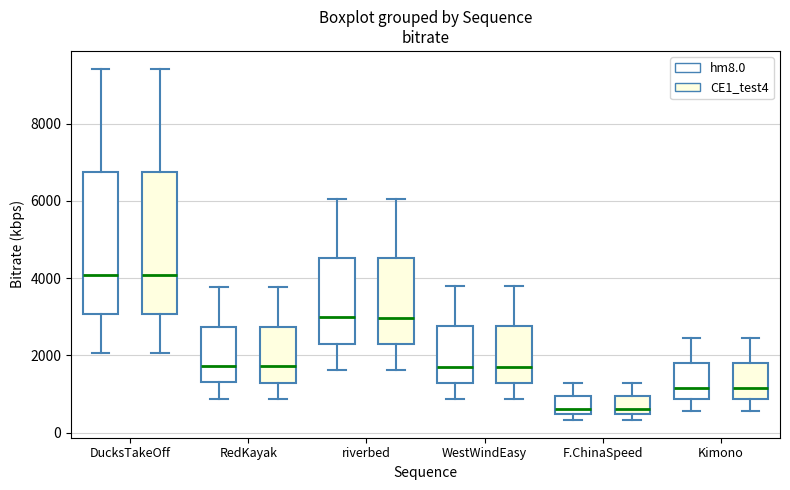

Reading left to right, transcribe this box plot: for each box, give where its median line is, the range the box spans, and where its two whiskers end, as read against the y-axis. The values are not printed on the chart, so give them approximately, as read against the axis.

DucksTakeOff (hm8.0): median 4000, box 3000 to 6800, whiskers 2000 to 9400
DucksTakeOff (CE1_test4): median 4000, box 3000 to 6800, whiskers 2000 to 9400
RedKayak (hm8.0): median 1800, box 1200 to 2800, whiskers 800 to 3800
RedKayak (CE1_test4): median 1800, box 1200 to 2800, whiskers 800 to 3800
riverbed (hm8.0): median 3000, box 2400 to 4600, whiskers 1600 to 6000
riverbed (CE1_test4): median 3000, box 2200 to 4600, whiskers 1600 to 6000
WestWindEasy (hm8.0): median 1800, box 1200 to 2800, whiskers 800 to 3800
WestWindEasy (CE1_test4): median 1800, box 1200 to 2800, whiskers 800 to 3800
F.ChinaSpeed (hm8.0): median 600, box 400 to 1000, whiskers 400 (just below the box's lower edge) to 1200
F.ChinaSpeed (CE1_test4): median 600, box 400 to 1000, whiskers 400 (just below the box's lower edge) to 1200
Kimono (hm8.0): median 1200, box 800 to 1800, whiskers 600 to 2400
Kimono (CE1_test4): median 1200, box 800 to 1800, whiskers 600 to 2400